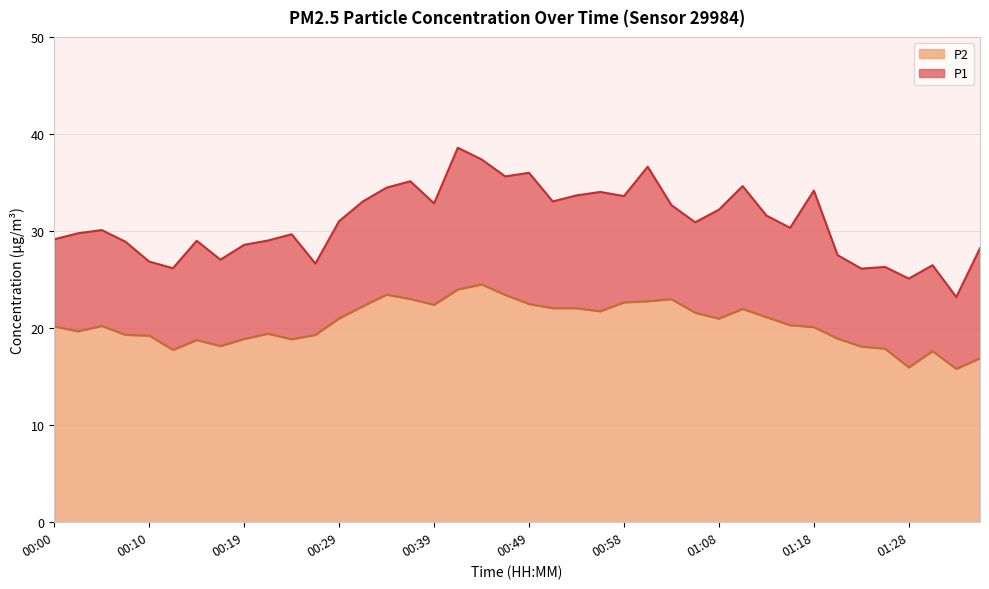

True or false: P2 and P1 cross at least once.

False